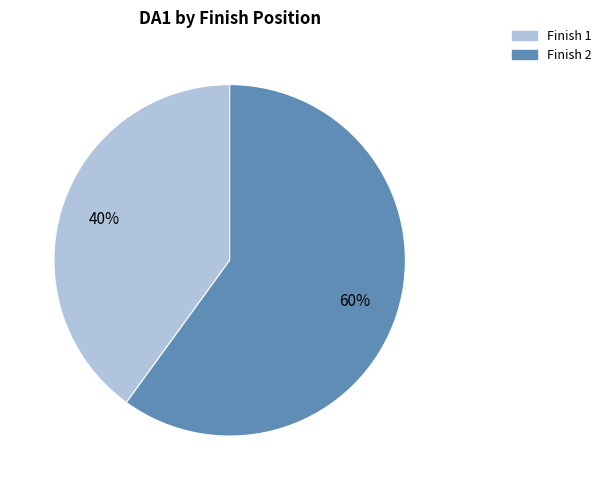

Count the number of slices in the pie.

2